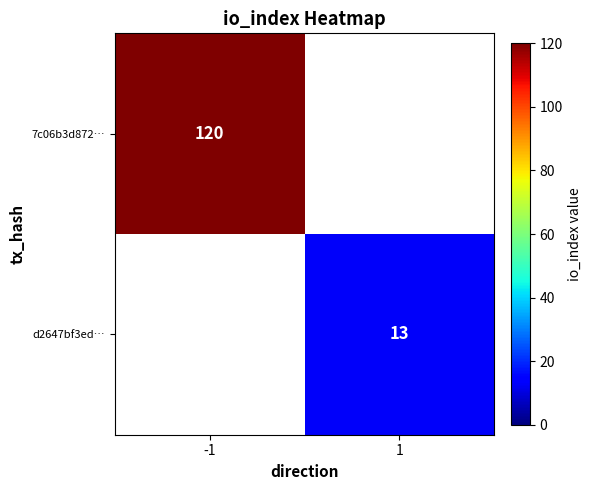

The d2647bf3ed… series shows 13 at 1. True or false?

True